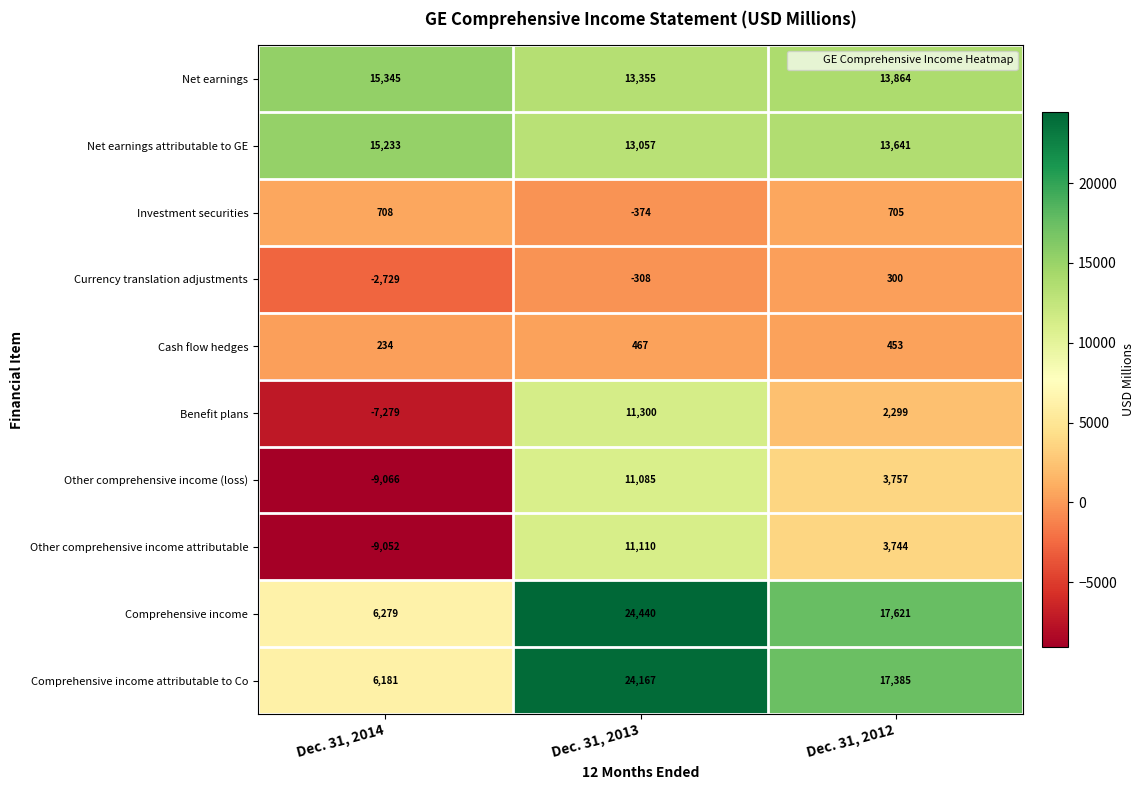

At which label does Net earnings first exceed 13864?

Dec. 31, 2014